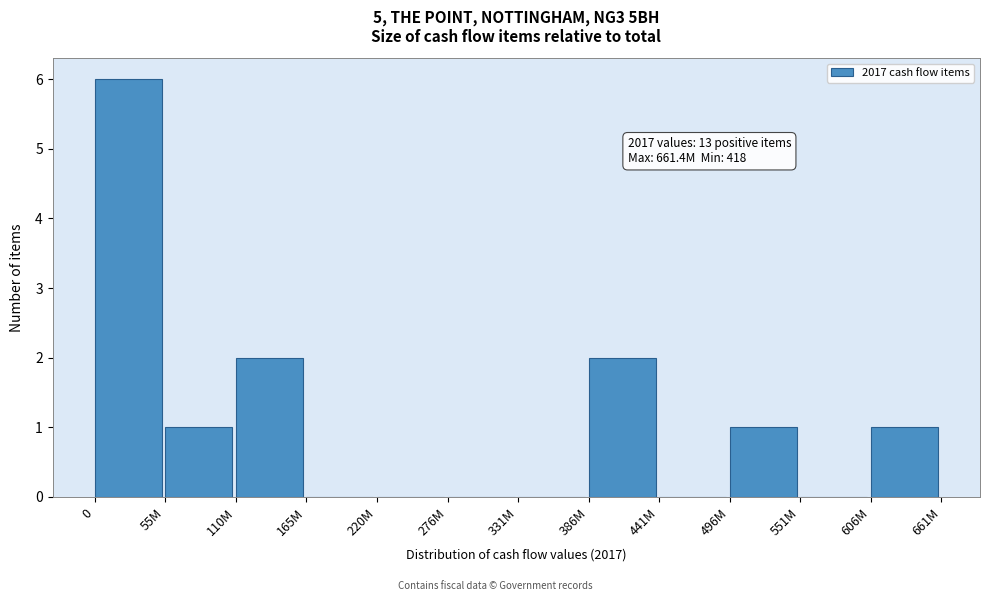

Reading left to right, what are all the values shown in this chart?

0=6	55M=1	110M=2	165M=0	220M=0	276M=0	331M=0	386M=2	441M=0	496M=1	551M=0	606M=1